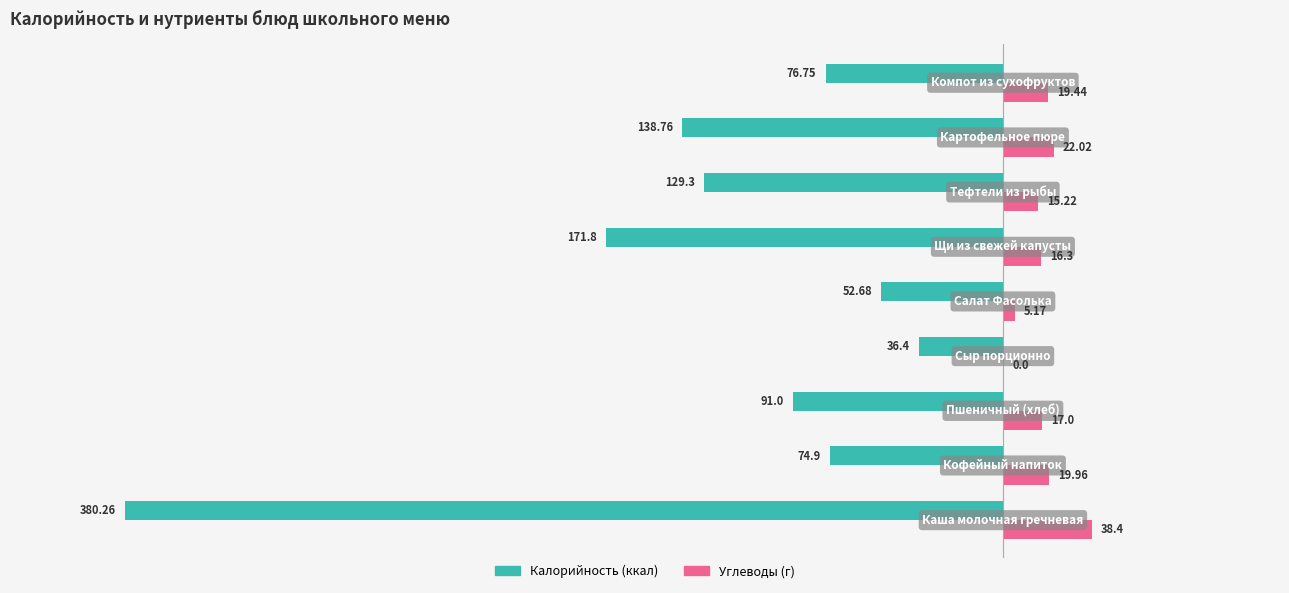

How many distinct data groups are displayed?

2